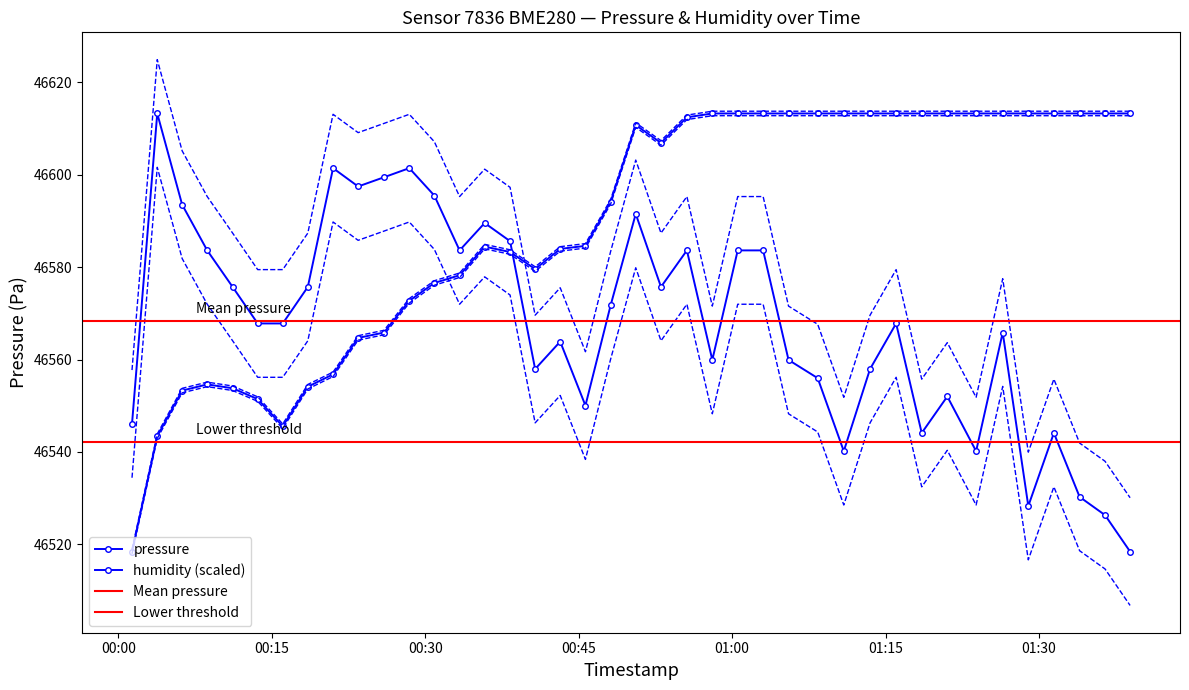

How many distinct data groups are displayed?

2